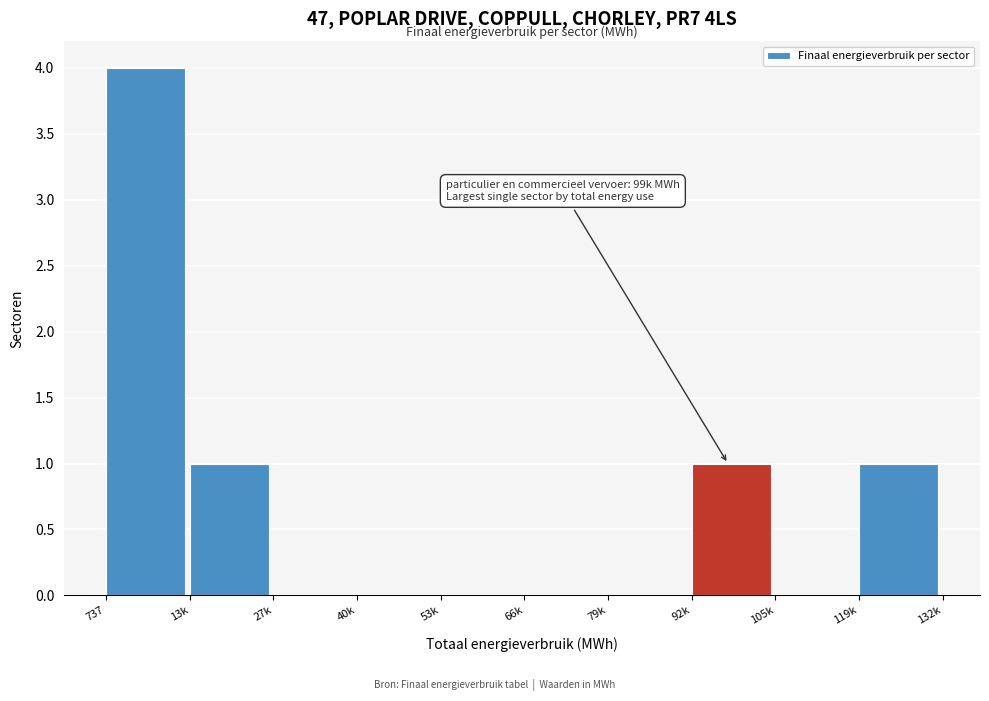

Reading left to right, what are all the values shown in this chart?

737=4	13k=1	27k=0	40k=0	53k=0	66k=0	79k=0	92k=1	105k=0	119k=1